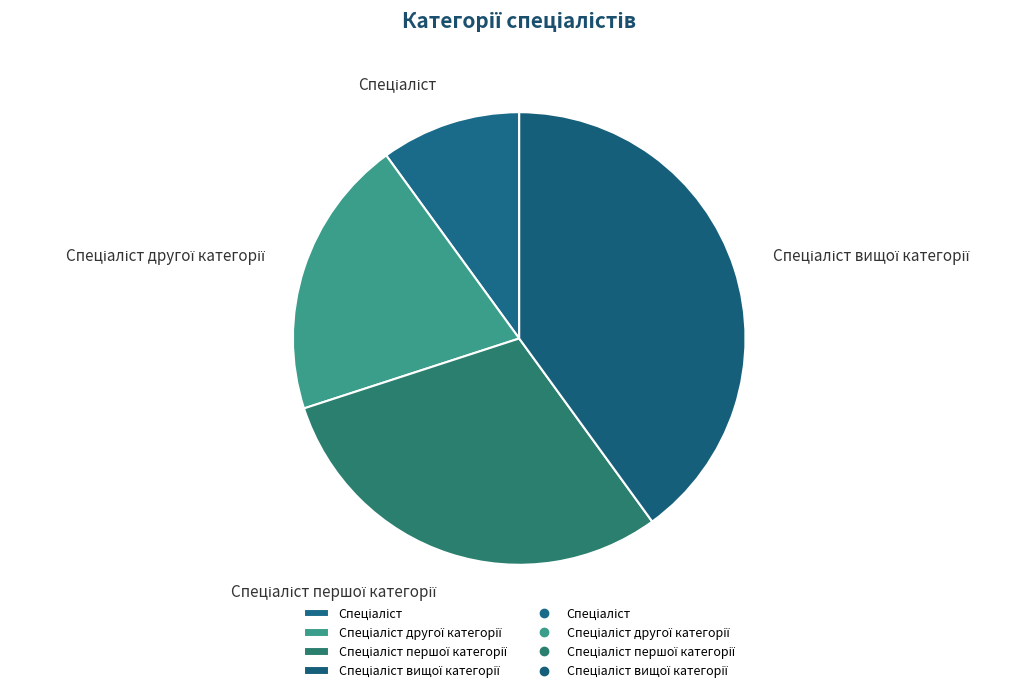

Does any single category account for the majority?

No